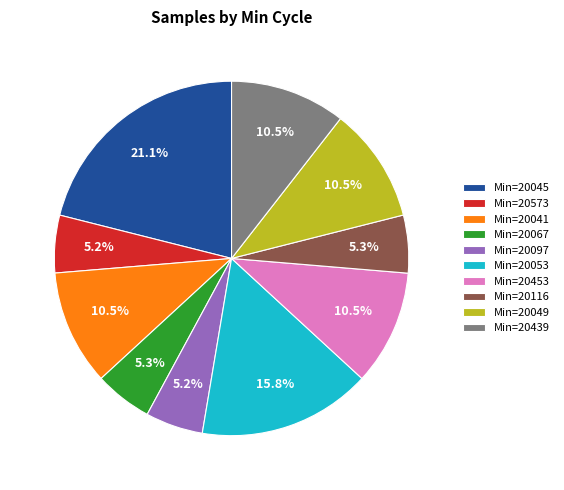

Between Min=20439 and Min=20573, which is larger?

Min=20439